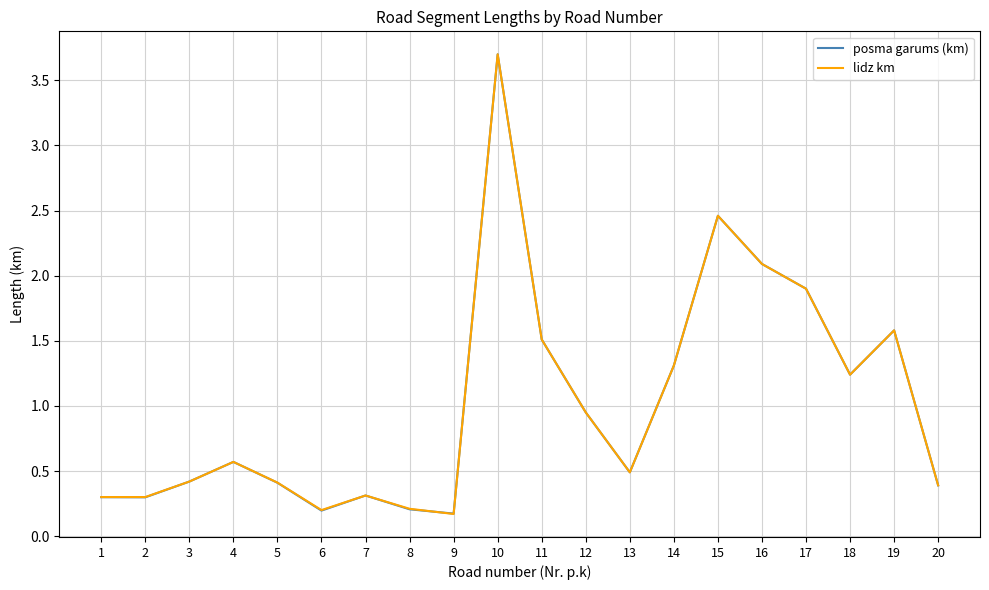

True or false: lidz km has a value of 3.1 at 16.

False